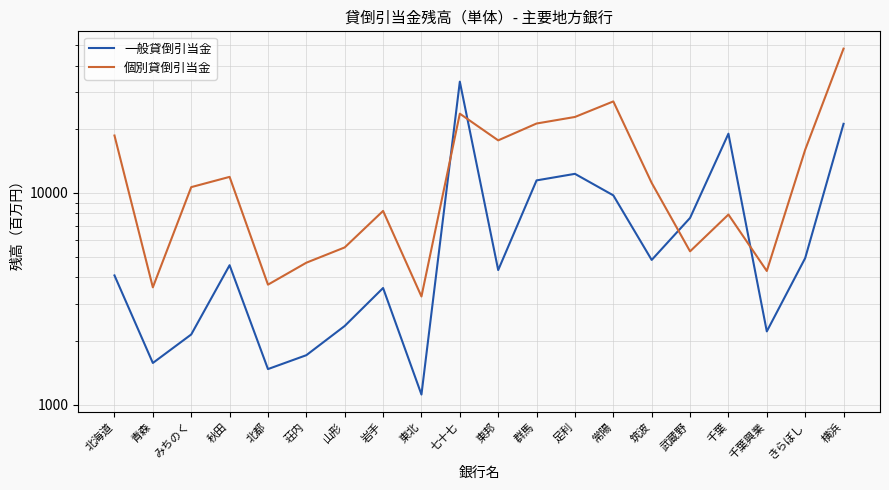

What is the total value across all series at きらぼし?

20928